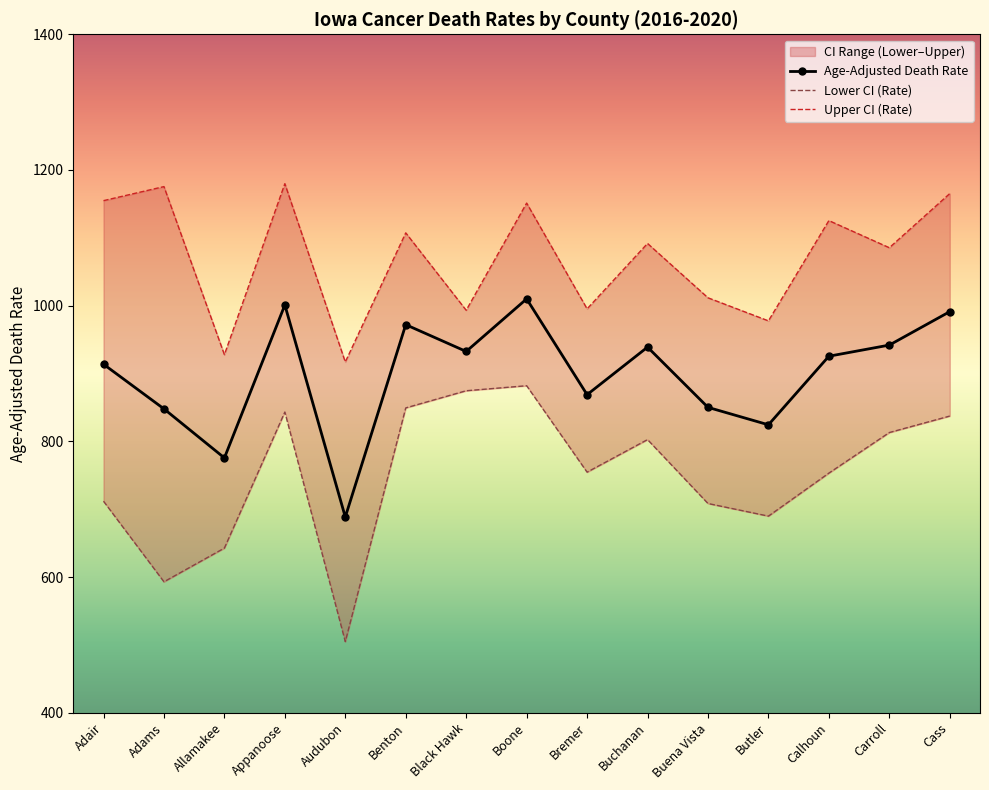

At which category does Age-Adjusted Death Rate reach its first local peak?

Appanoose